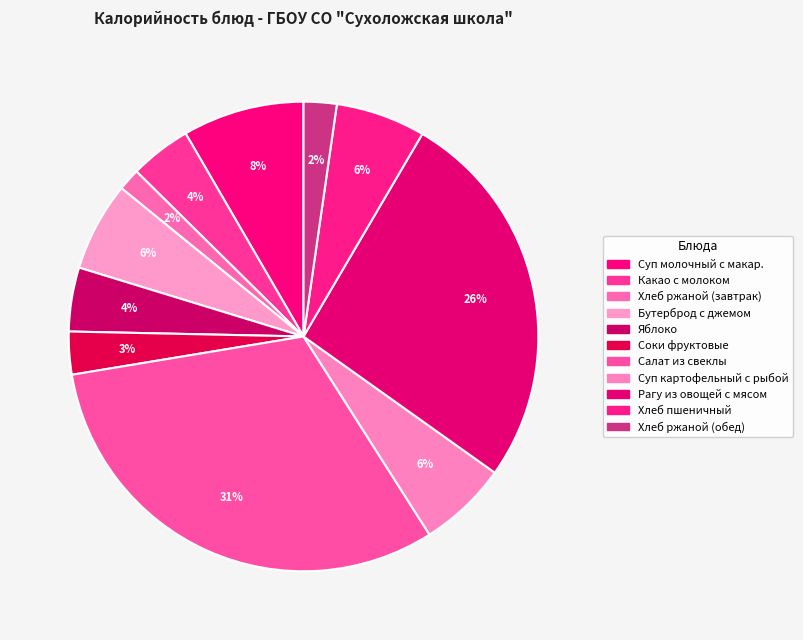

How many segments does this pie chart have?

11